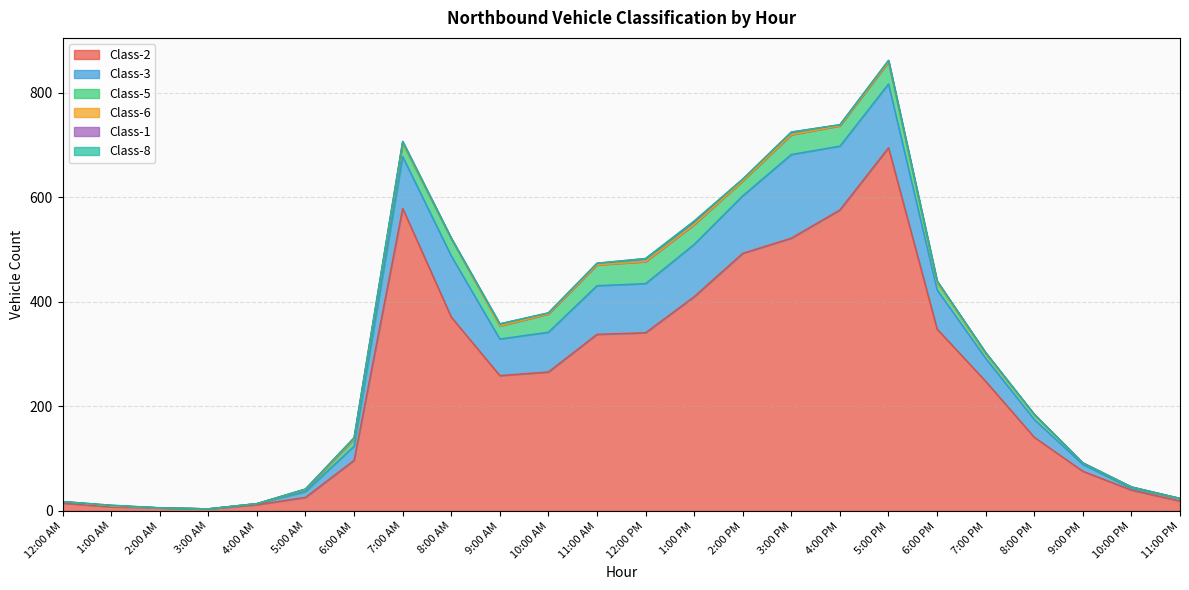

At which category is the sum across all series the highest?

5:00 PM